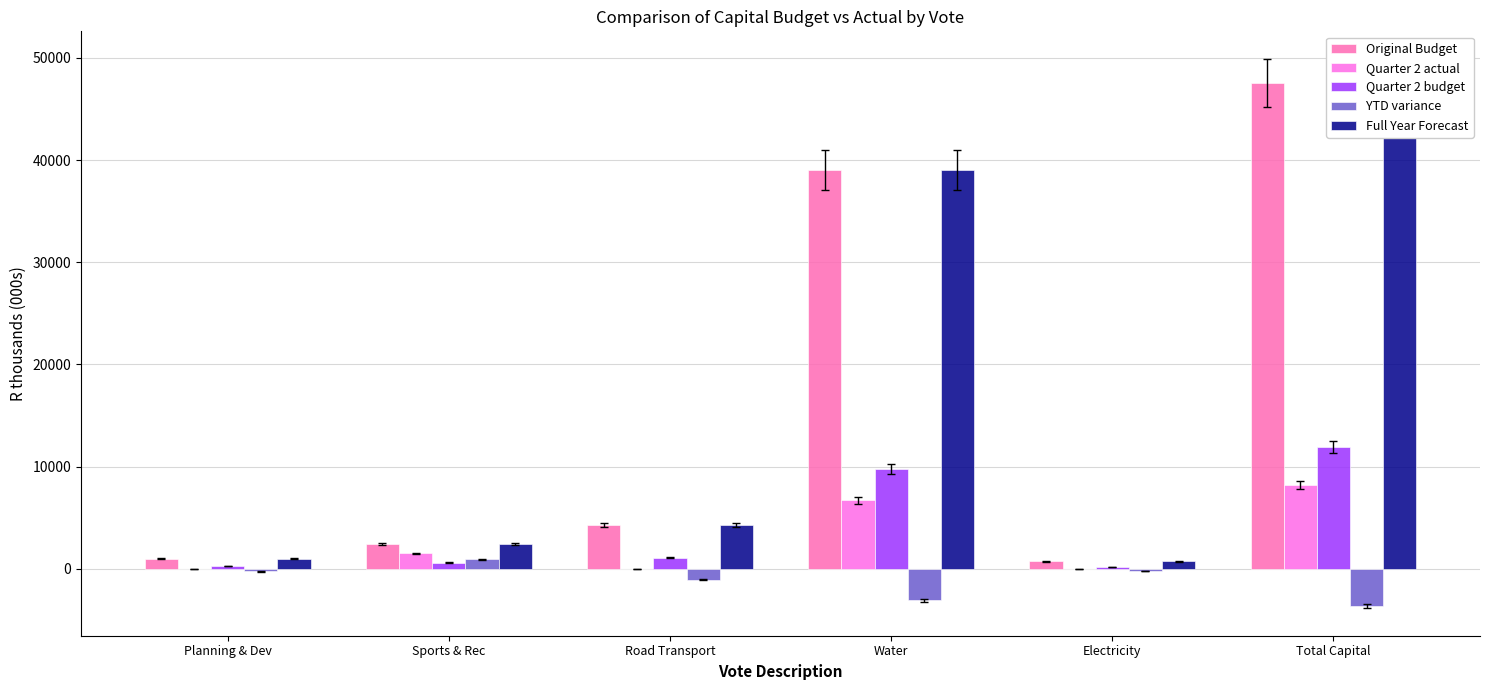

Between Water and Electricity, which series saw the biggest shift?

Original Budget